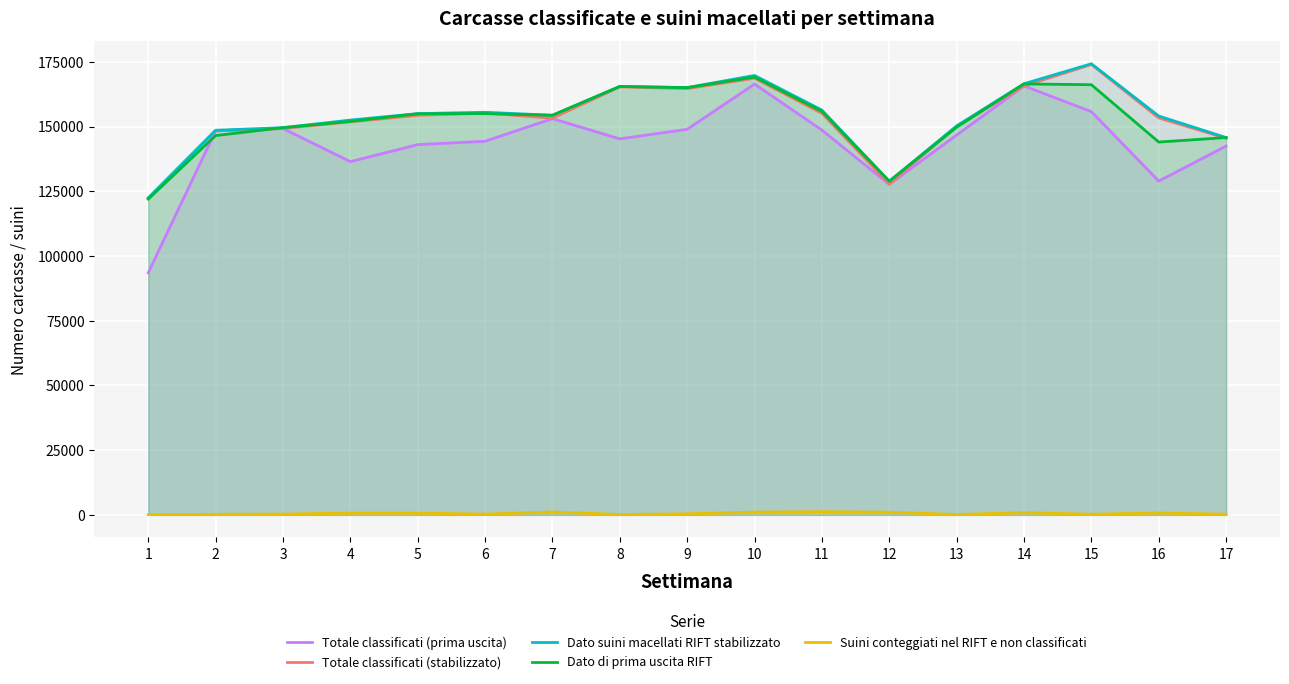

True or false: Totale classificati (stabilizzato) and Dato suini macellati RIFT stabilizzato cross at least once.

False